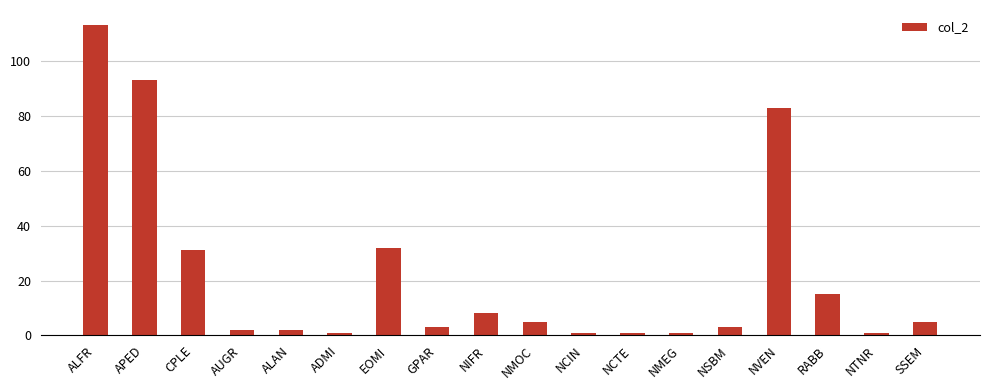

At which label does the data first exceed 5?

ALFR